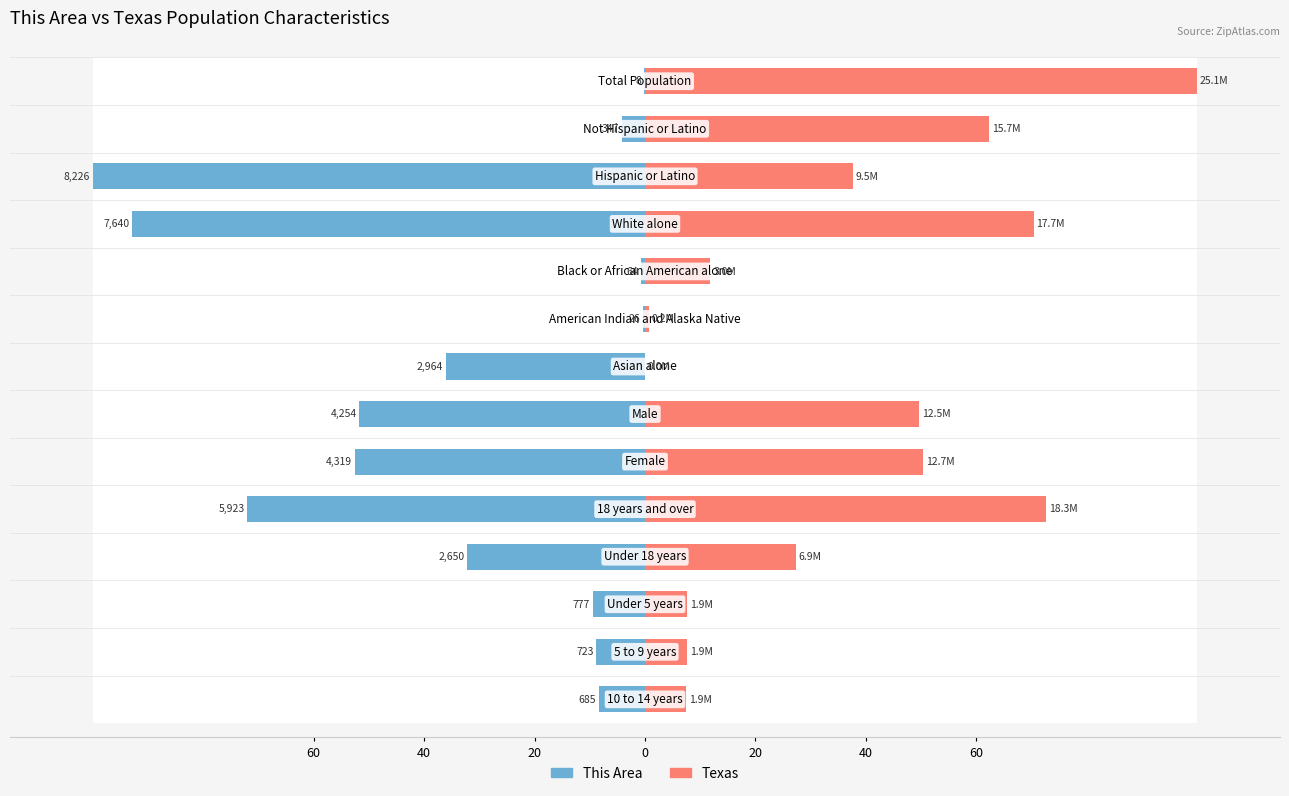

What value does the Texas series have at 13?

7.5